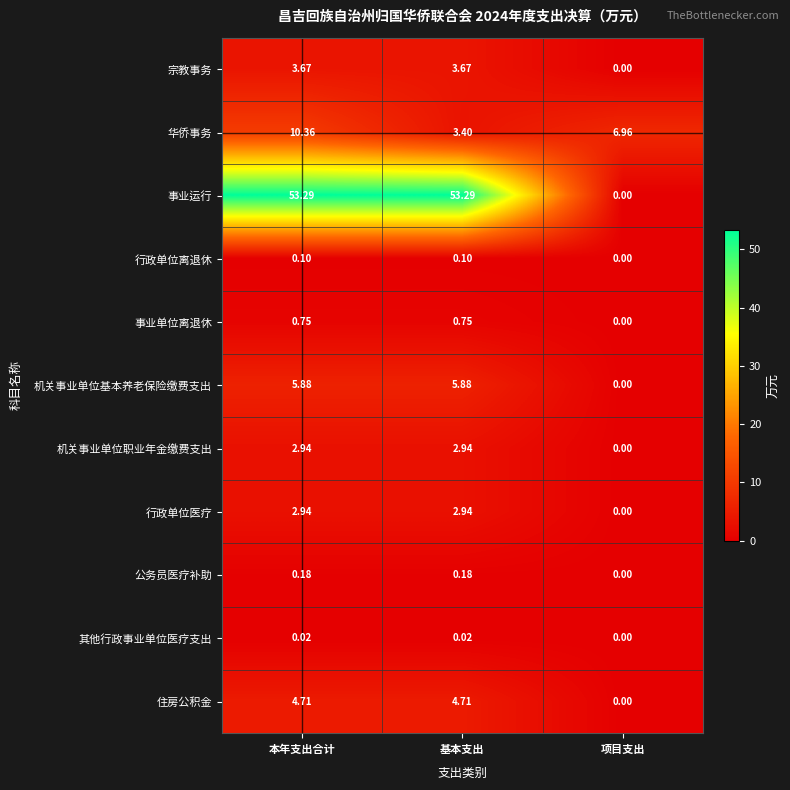

Where is 机关事业单位职业年金缴费支出 nearest to the value 1?

项目支出